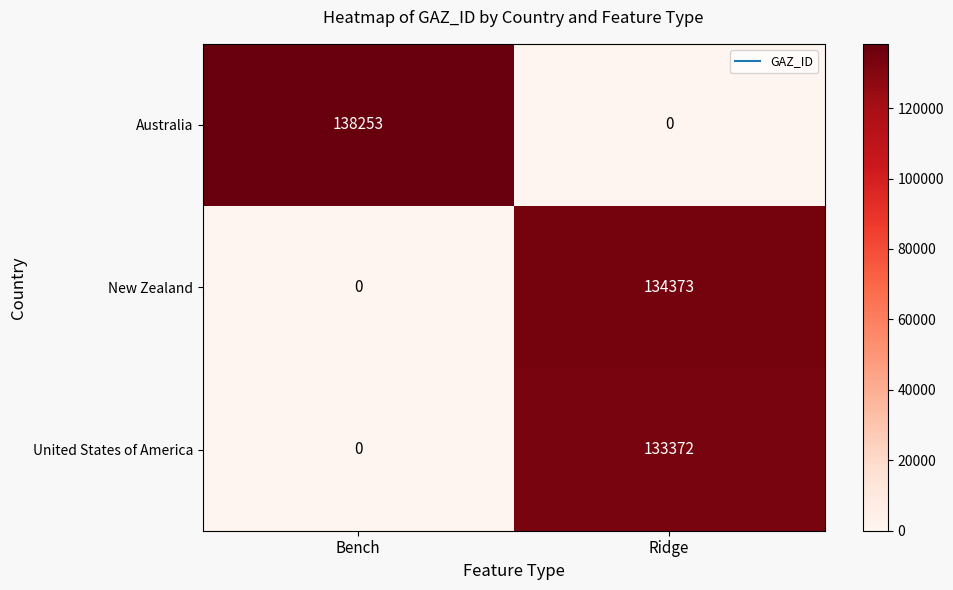

Rank the series by their maximum value, from highest to lowest.

Australia, New Zealand, United States of America